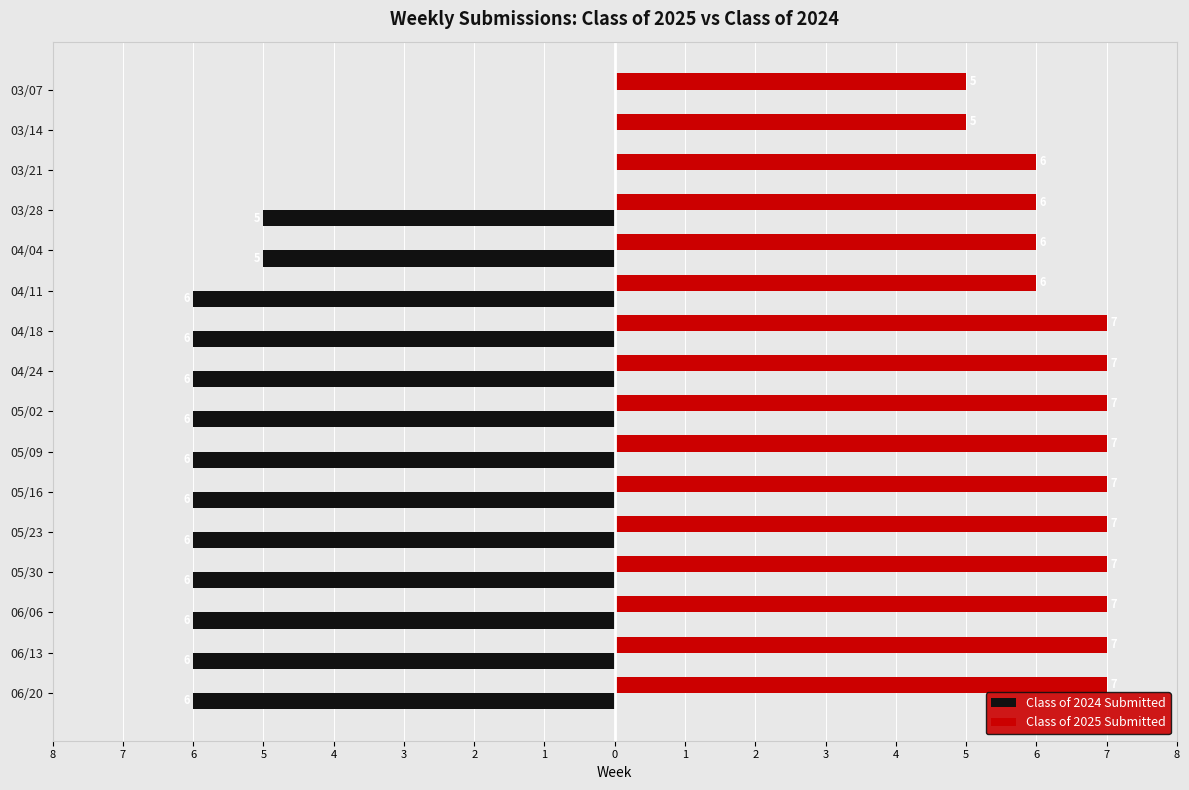

What is the difference between the maximum and minimum values in the Class of 2024 Submitted series?

6